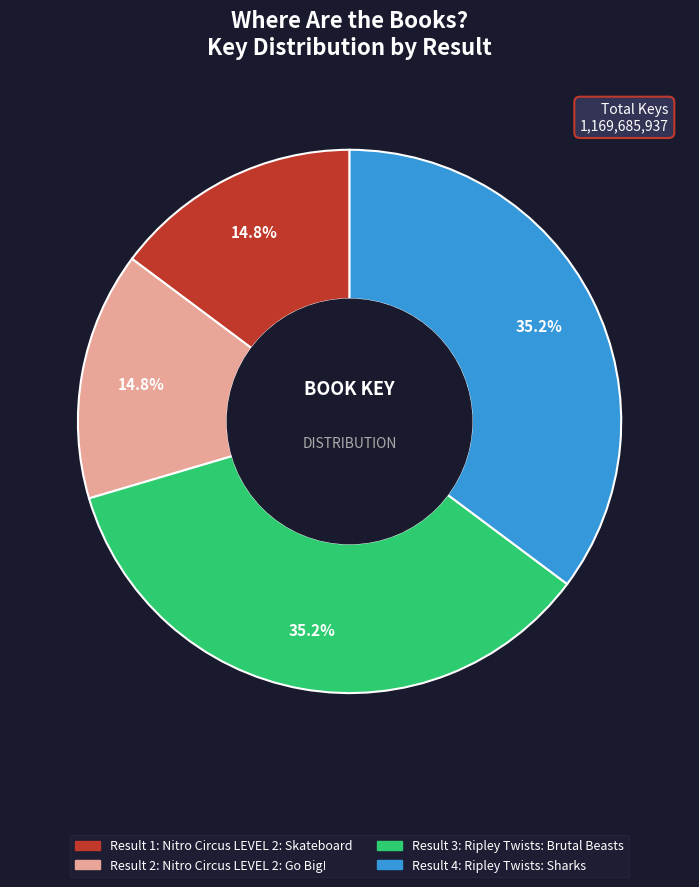

Is there a majority slice in this chart?

No